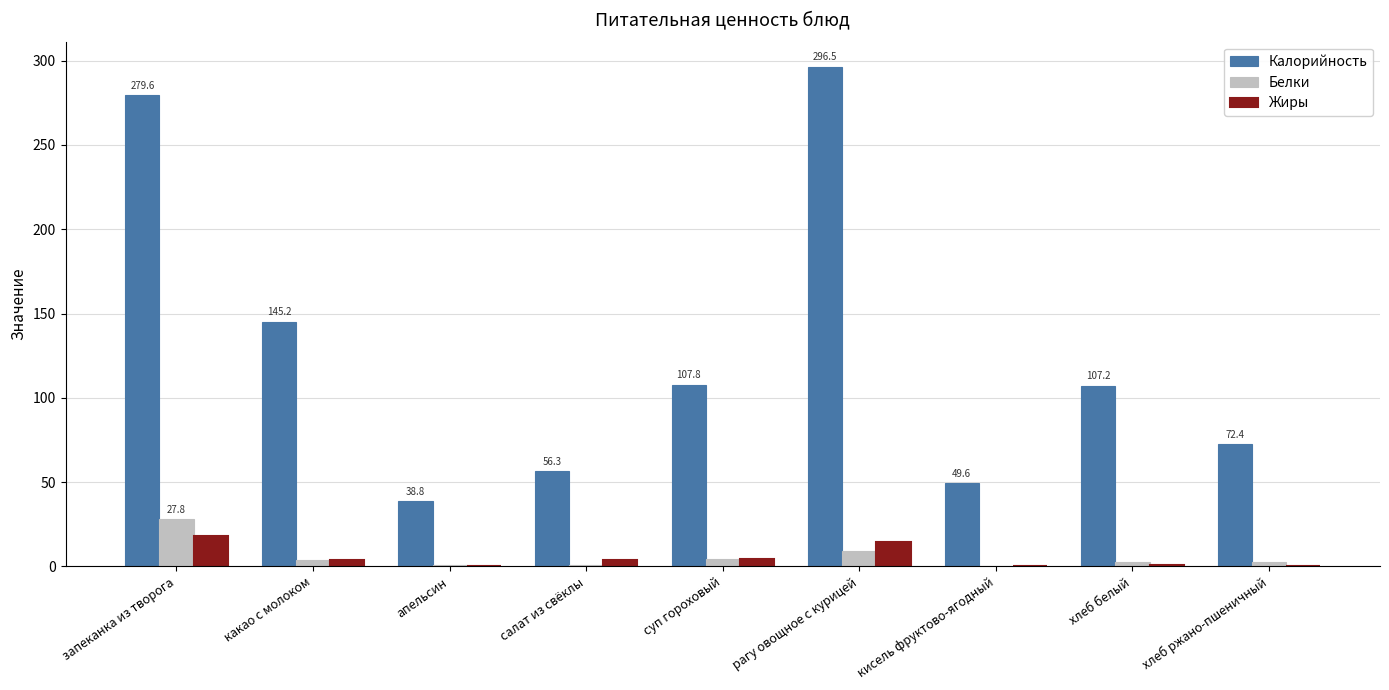

At which label does Белки reach its peak?

запеканка из творога